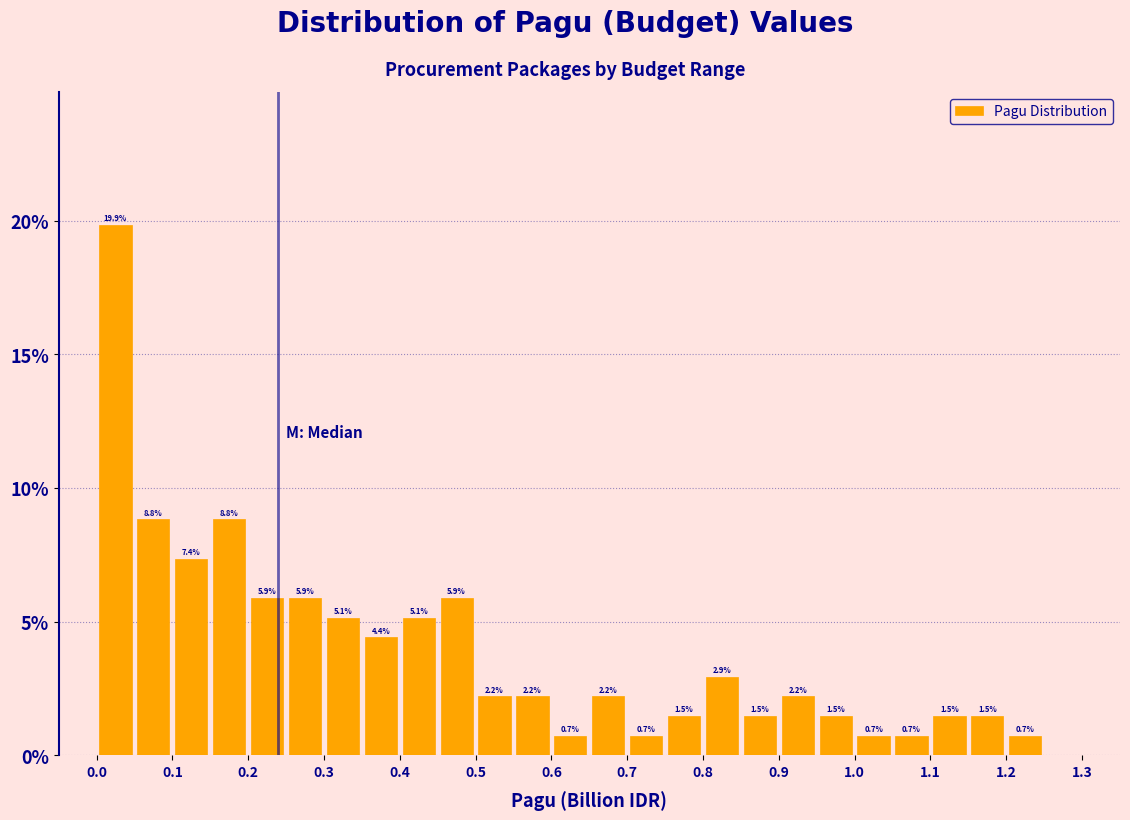

Over which range of the x-axis is the bar tallest?

0.00 to 0.05